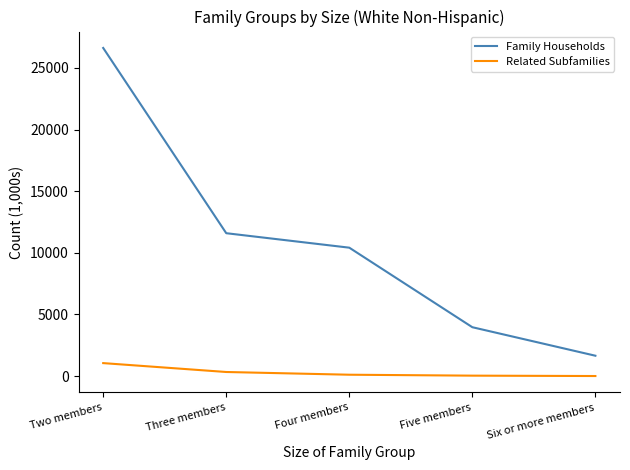

What is the maximum value shown in the chart?

26623